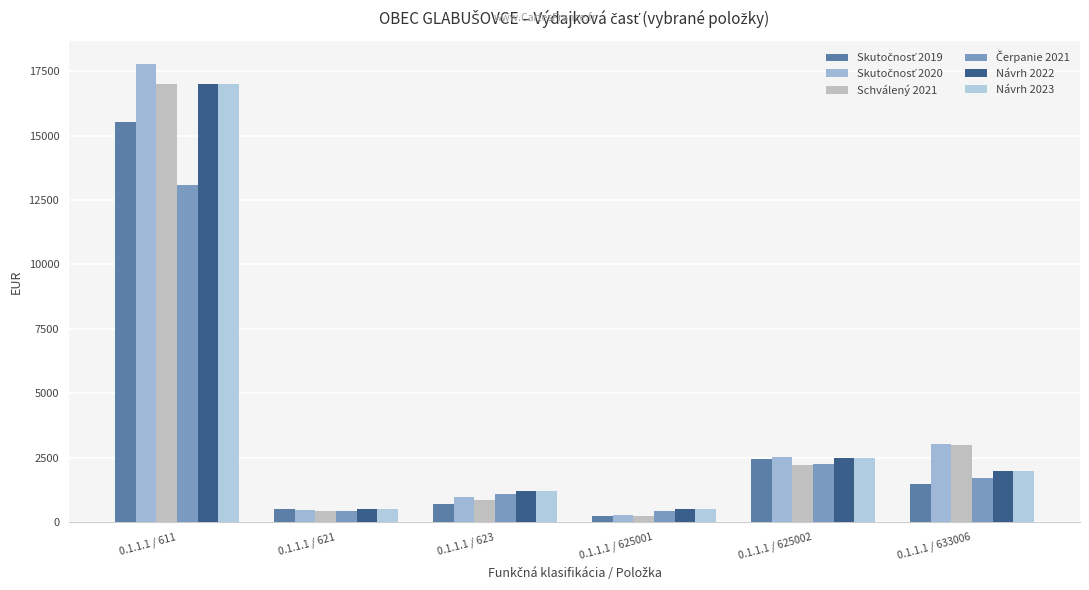

How many groups of bars are there?

6